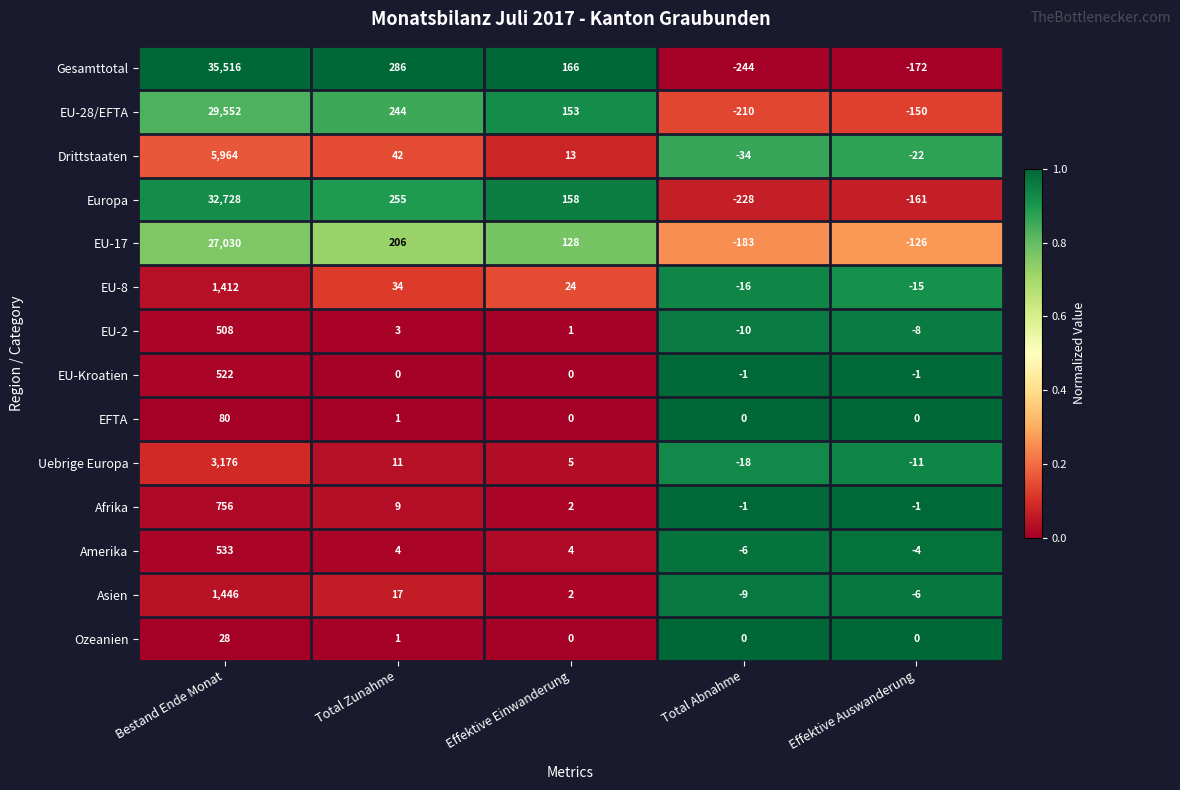

Rank the series by their maximum value, from highest to lowest.

Gesamttotal, Europa, EU-28/EFTA, EU-17, Drittstaaten, Uebrige Europa, Asien, EU-8, Afrika, Amerika, EU-Kroatien, EU-2, EFTA, Ozeanien